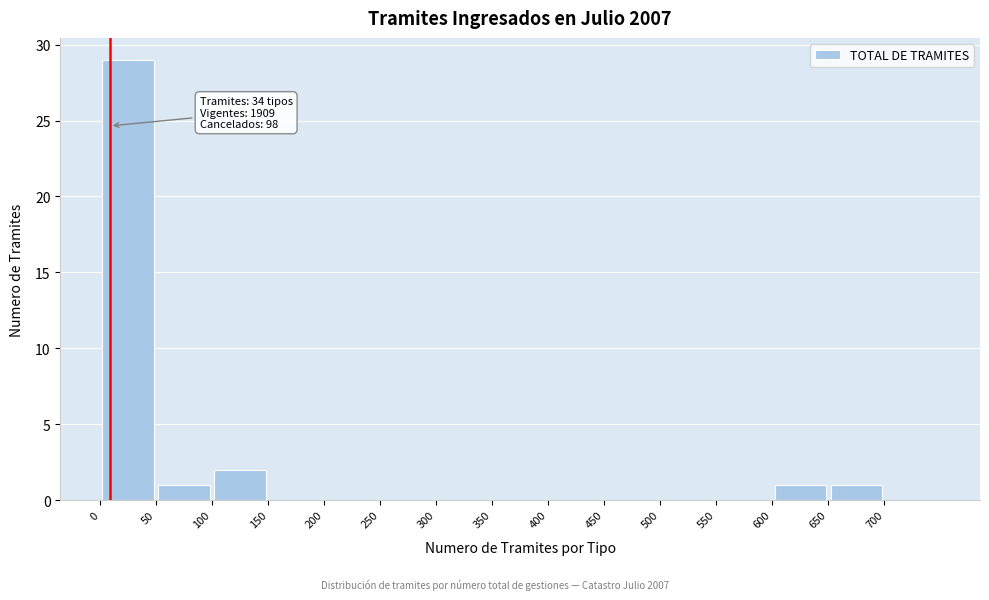

Which range on the x-axis has the tallest bar?

0 to 50